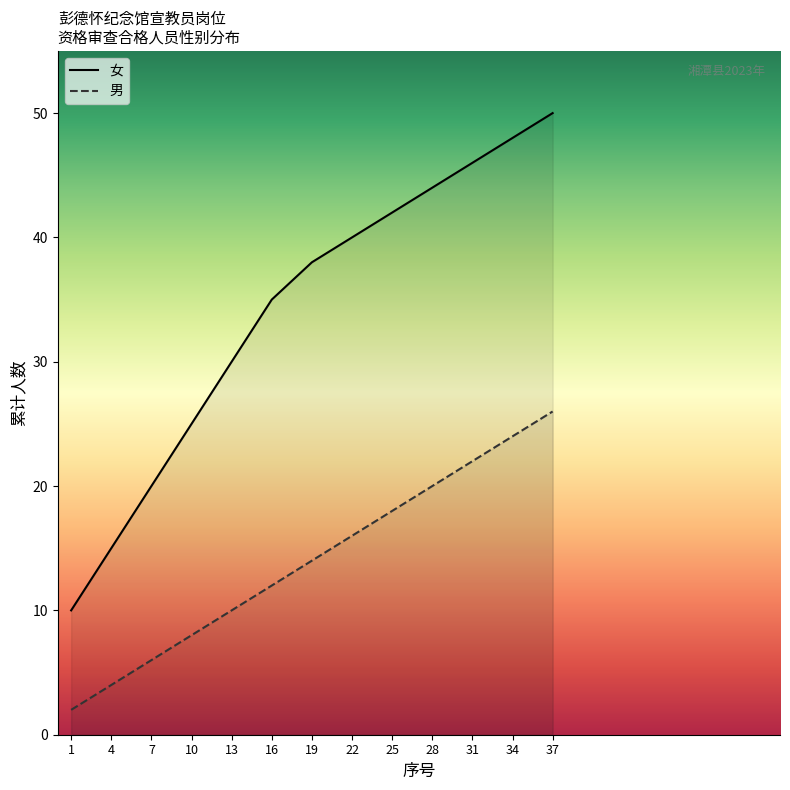

What is the average value of the 男 series?

14